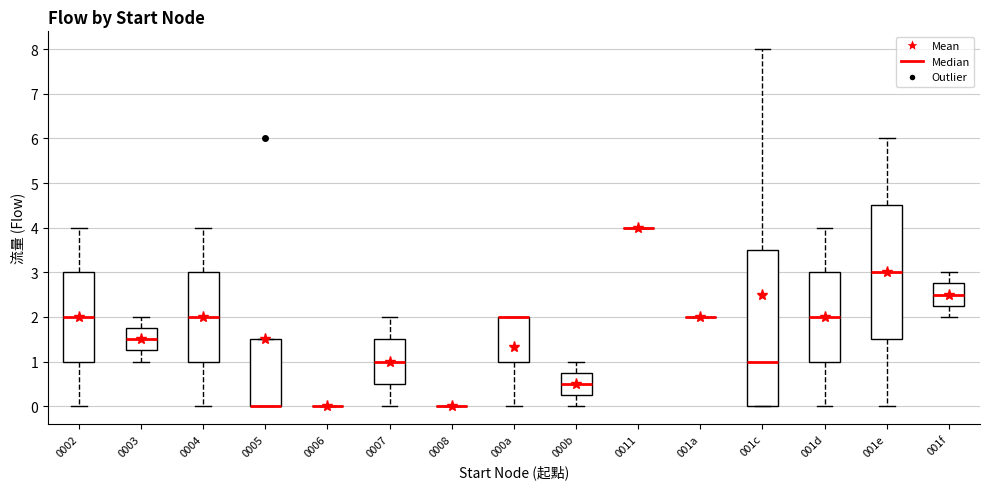

Reading left to right, transcribe this box plot: for each box, give where its median line is, the range the box spans, and where its two whiskers end, as read against the y-axis. The values are not printed on the chart, so give them approximately, as read against the axis.

0002: median 2.0, box 1.0 to 3.0, whiskers 0.0 to 4.0
0003: median 1.5, box 1.3 to 1.8, whiskers 1.0 to 2.0
0004: median 2.0, box 1.0 to 3.0, whiskers 0.0 to 4.0
0005: median 0.0 (drawn on the box's lower edge), box 0.0 to 1.5, whiskers 0.0 to 1.5
0006: box collapsed to a line at 0.0, whiskers 0.0 to 0.0
0007: median 1.0, box 0.5 to 1.5, whiskers 0.0 to 2.0
0008: box collapsed to a line at 0.0, whiskers 0.0 to 0.0
000a: median 2.0 (drawn on the box's upper edge), box 1.0 to 2.0, whiskers 0.0 to 2.0
000b: median 0.5, box 0.3 to 0.8, whiskers 0.0 to 1.0
0011: box collapsed to a line at 4.0, whiskers 4.0 to 4.0
001a: box collapsed to a line at 2.0, whiskers 2.0 to 2.0
001c: median 1.0, box 0.0 to 3.5, whiskers 0.0 to 8.0
001d: median 2.0, box 1.0 to 3.0, whiskers 0.0 to 4.0
001e: median 3.0, box 1.5 to 4.5, whiskers 0.0 to 6.0
001f: median 2.5, box 2.3 to 2.8, whiskers 2.0 to 3.0